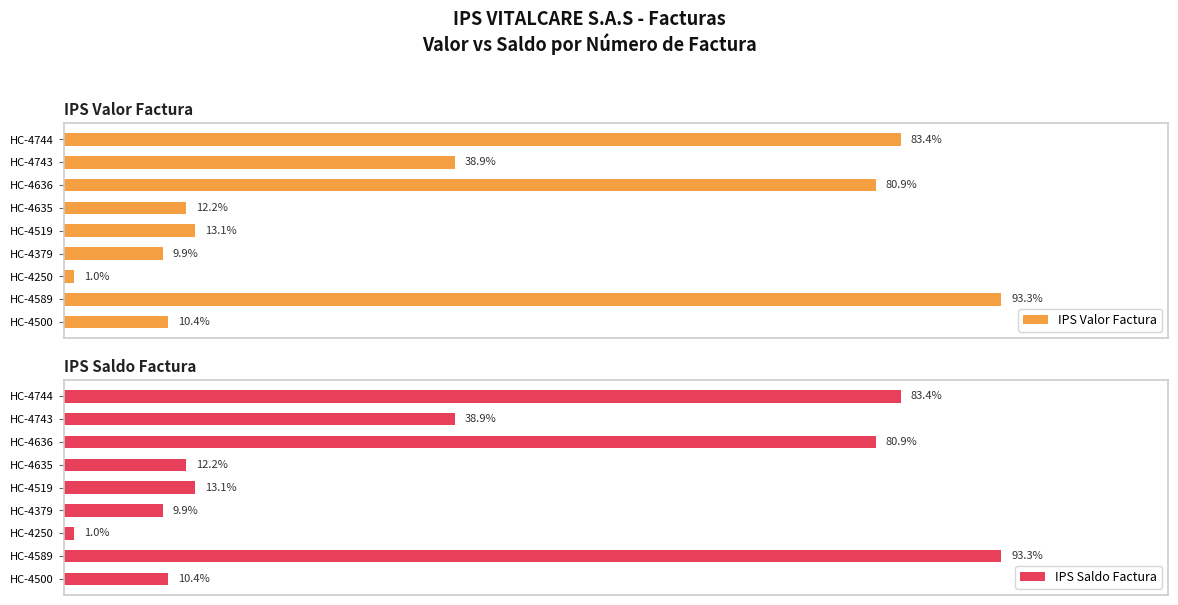

What is the greatest value displayed?

93.3